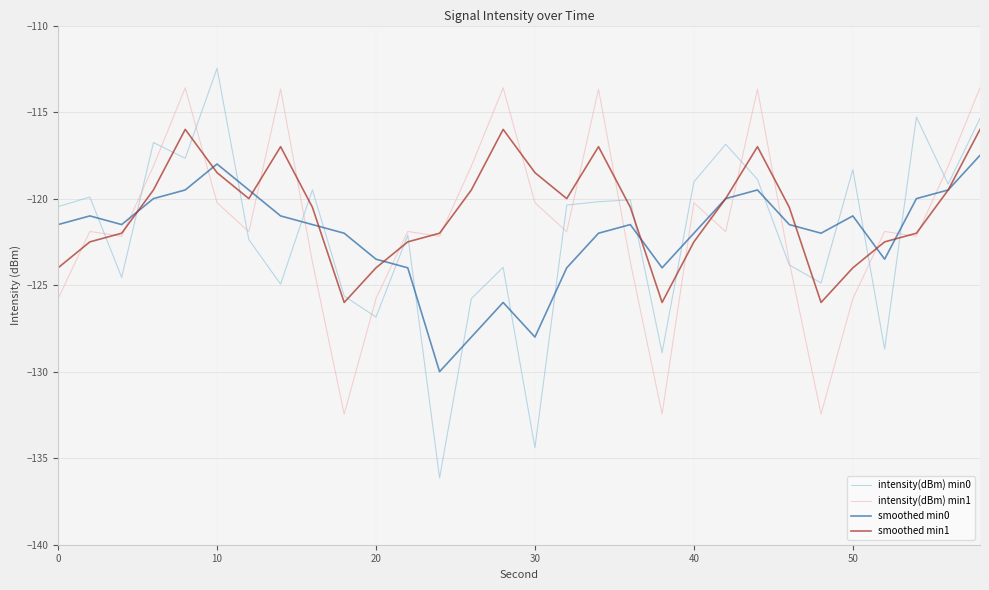

Is this an area chart (filled region under the line)?

No